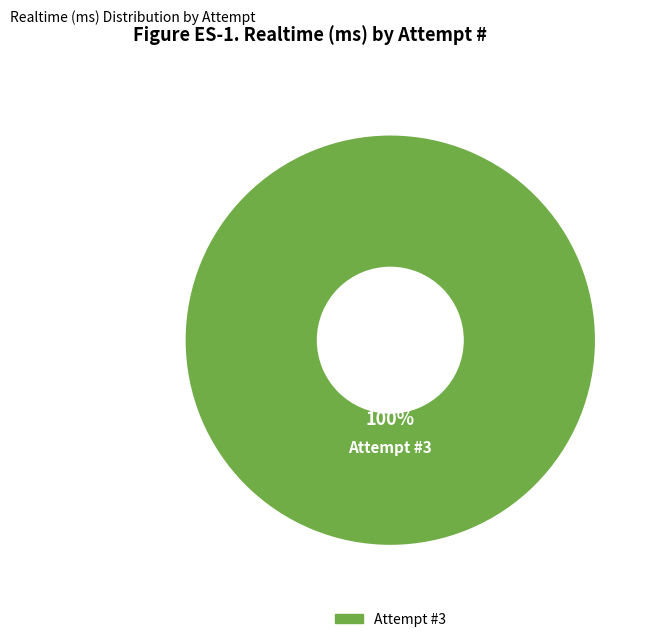

To the nearest percent, what portion does Attempt #3 represent?

100%